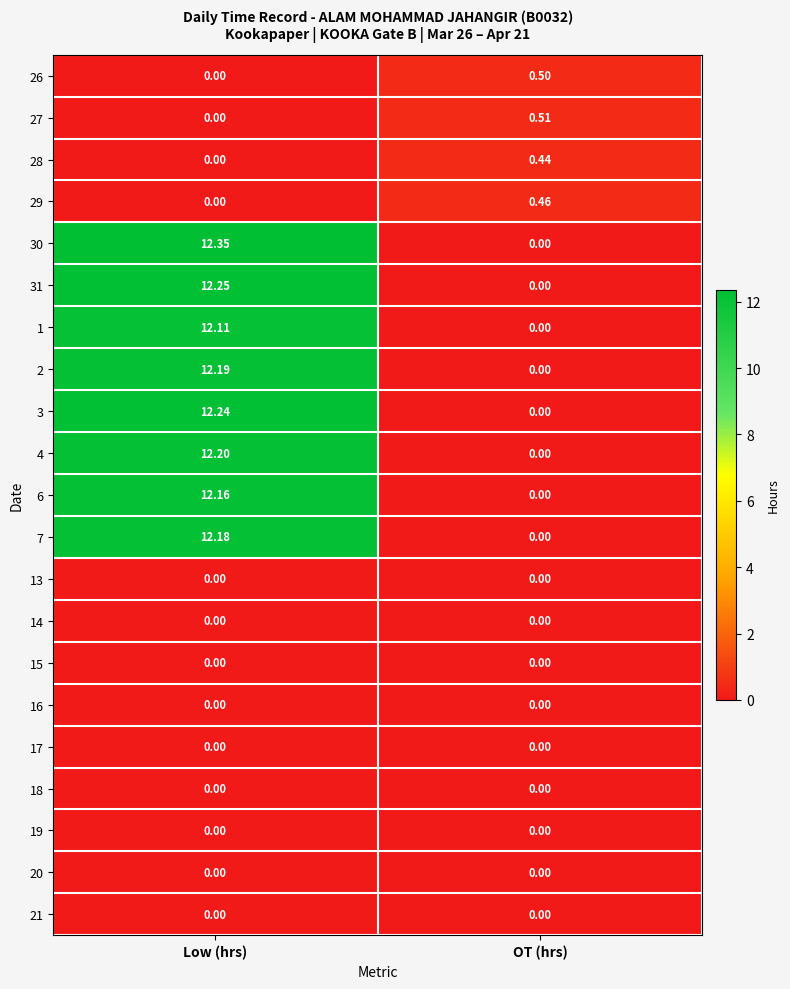

Which category has the lowest value in the 28 series?

Low (hrs)